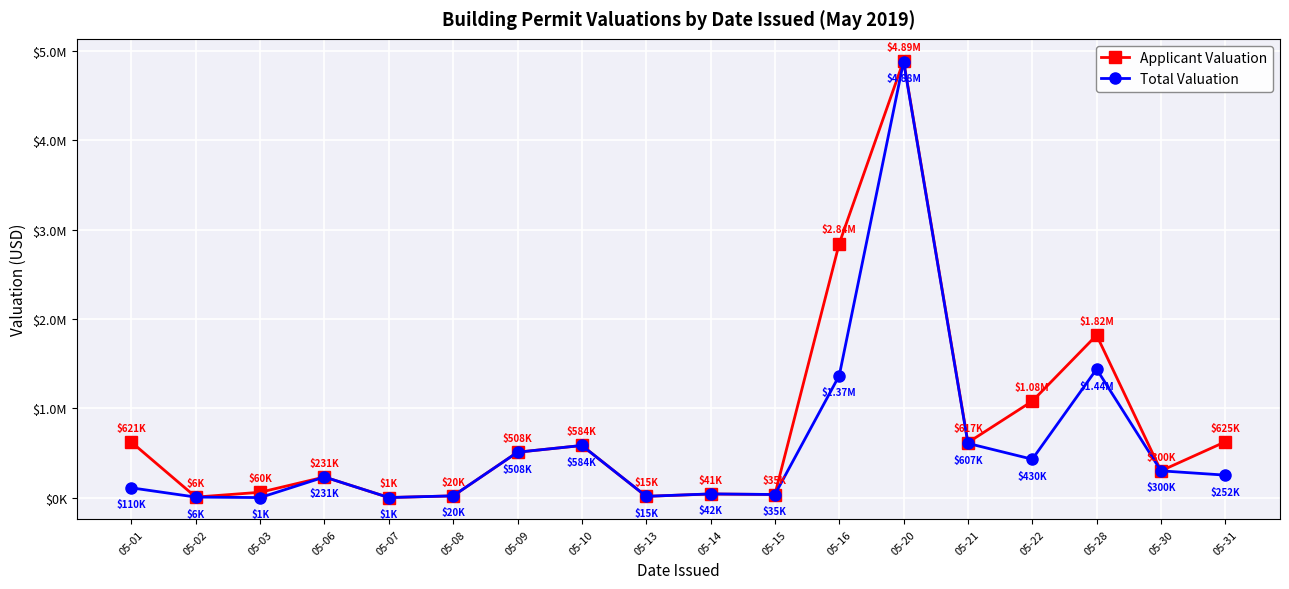

What are all the series names shown in the legend?

Applicant Valuation, Total Valuation